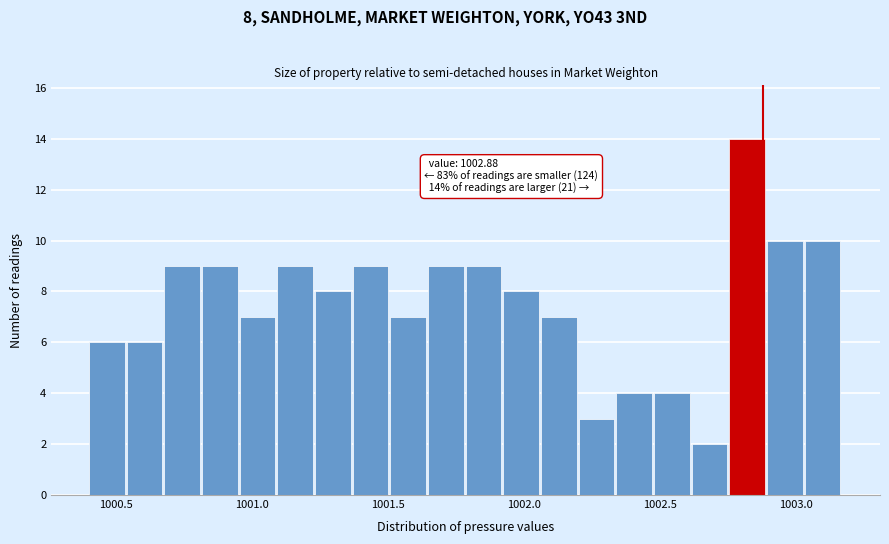

Read against the x-axis, roughly where is the centre of the tallest bar?

1002.80